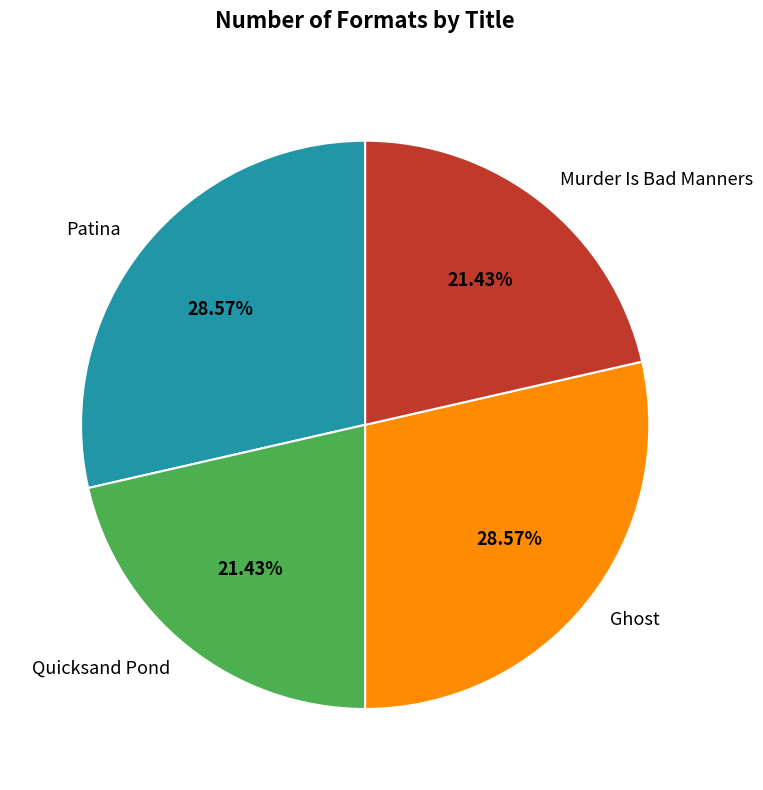

Approximately how many times larger is the value at Quicksand Pond compared to Murder Is Bad Manners?

1.0